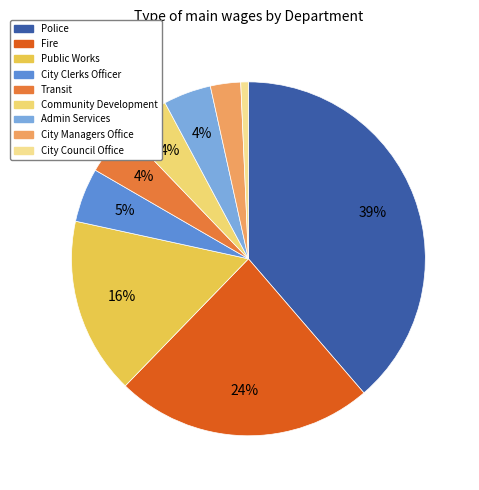

To the nearest percent, what percentage of the pie is City Clerks Officer?

5%